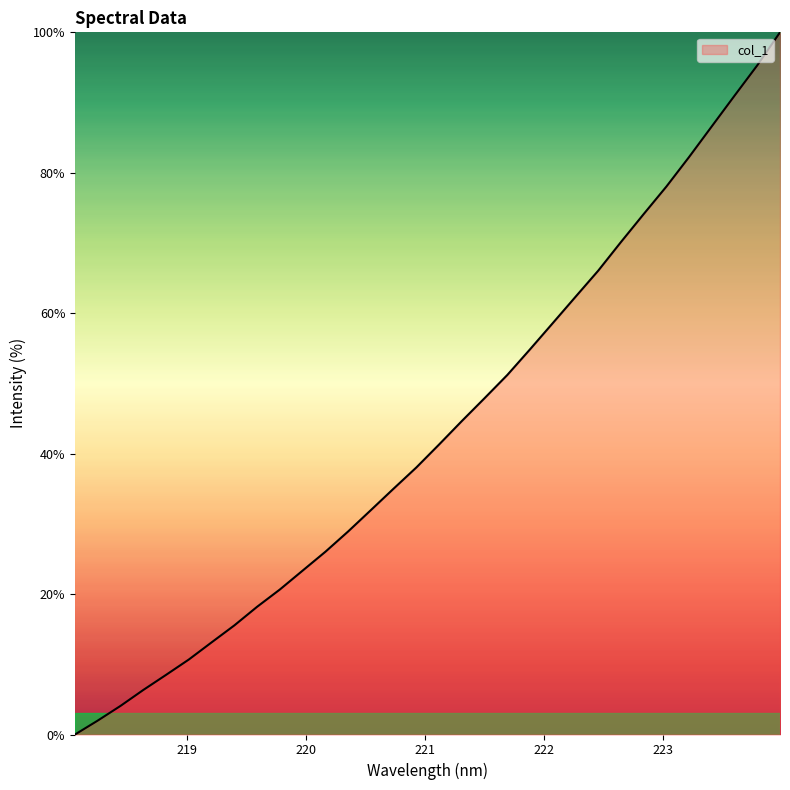

What is the maximum value shown in the chart?

100.0